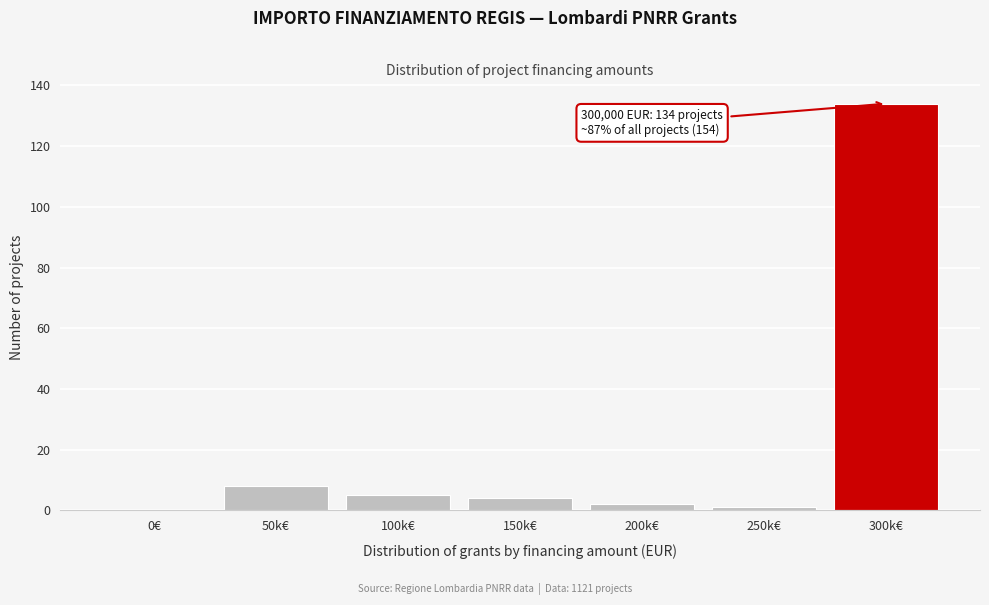

Reading right to left, list all the values displayed in this chart.

300k€=134	250k€=1	200k€=2	150k€=4	100k€=5	50k€=8	0€=0